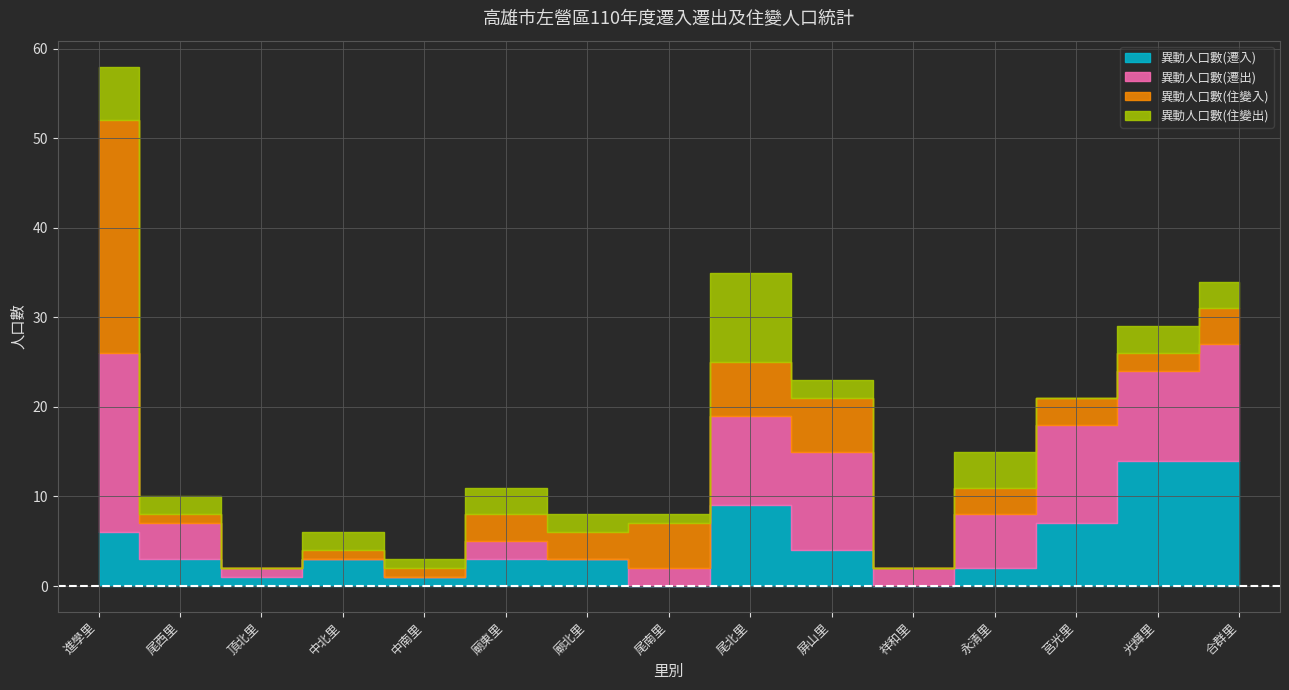

Which category has the lowest value across all series?

尾南里